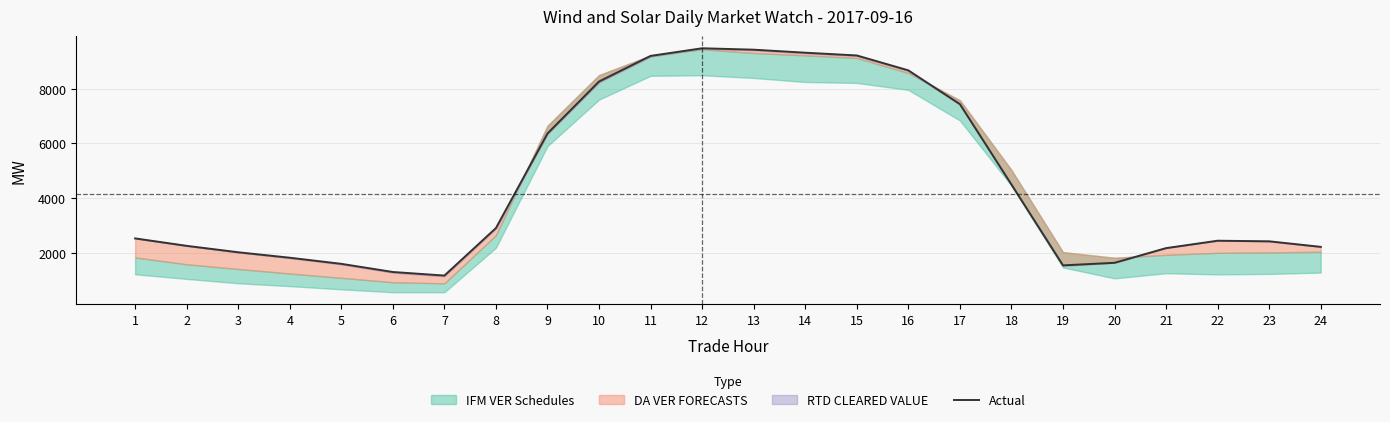

Which has a higher value, 10 or 9?

10